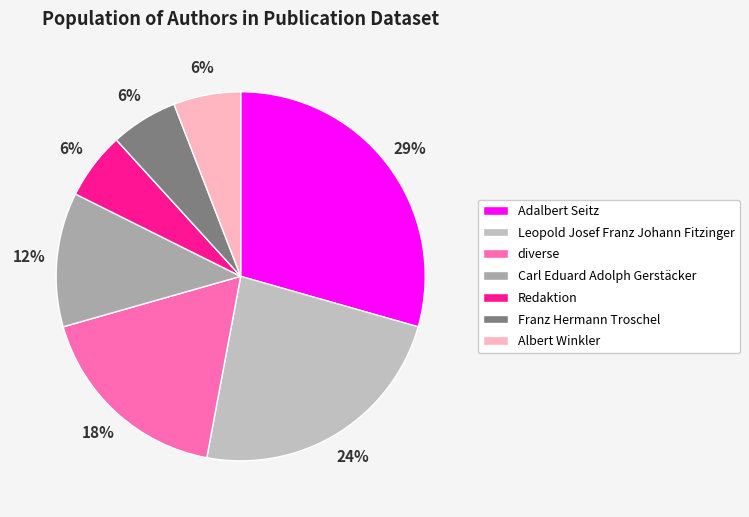

Rank the categories by value from lowest to highest.

Redaktion, Franz Hermann Troschel, Albert Winkler, Carl Eduard Adolph Gerstäcker, diverse, Leopold Josef Franz Johann Fitzinger, Adalbert Seitz